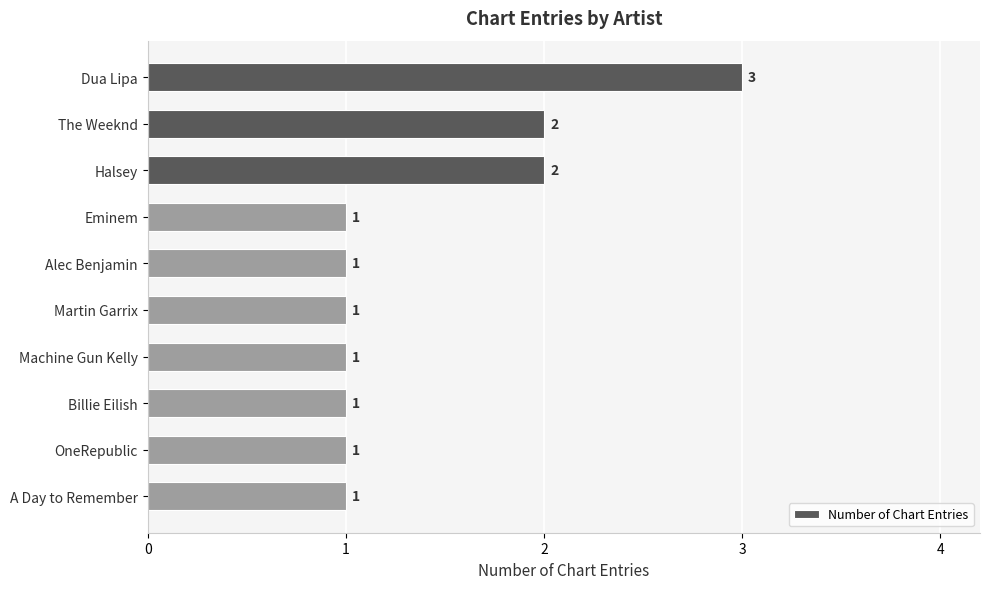

What is the ratio of the value at Dua Lipa to the value at A Day to Remember?

3.0